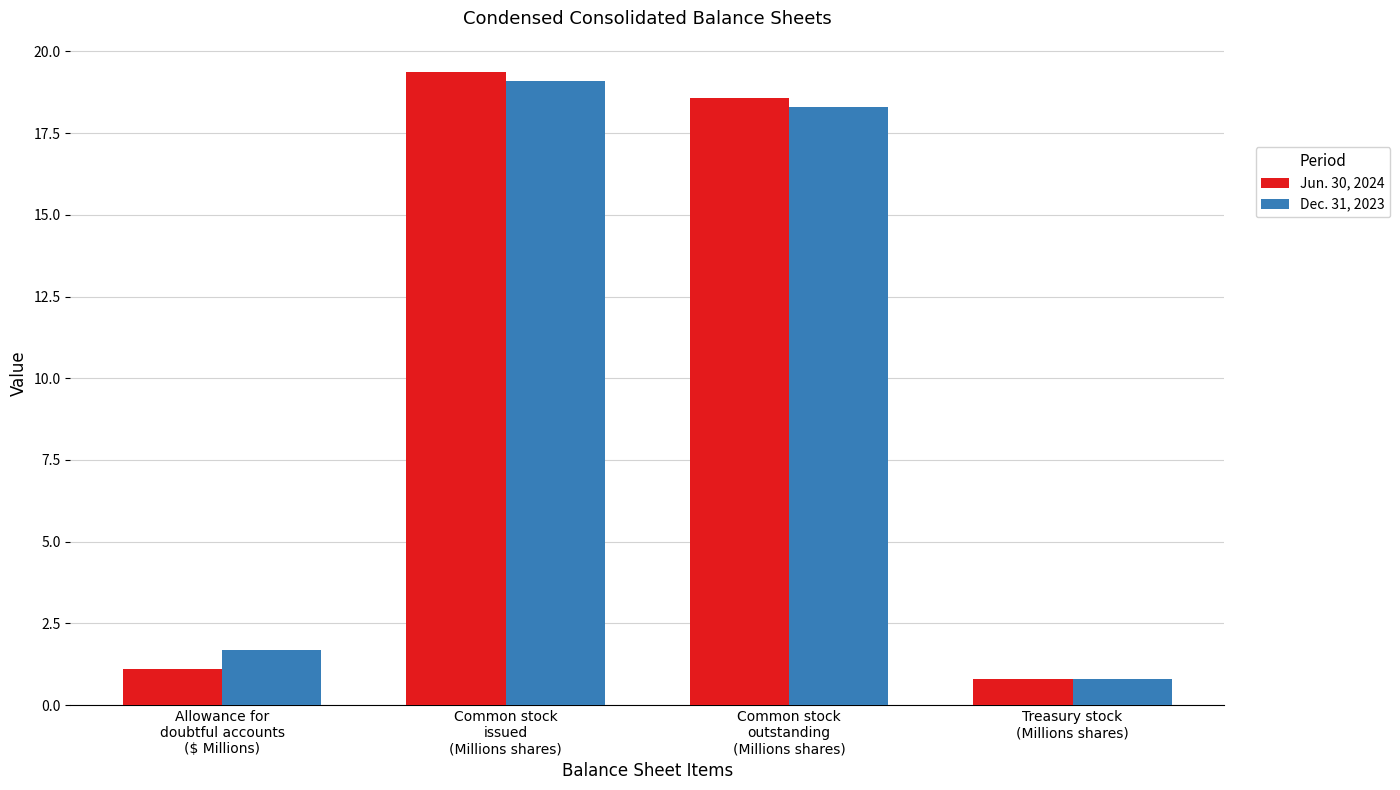

How many bars are there in total?

8